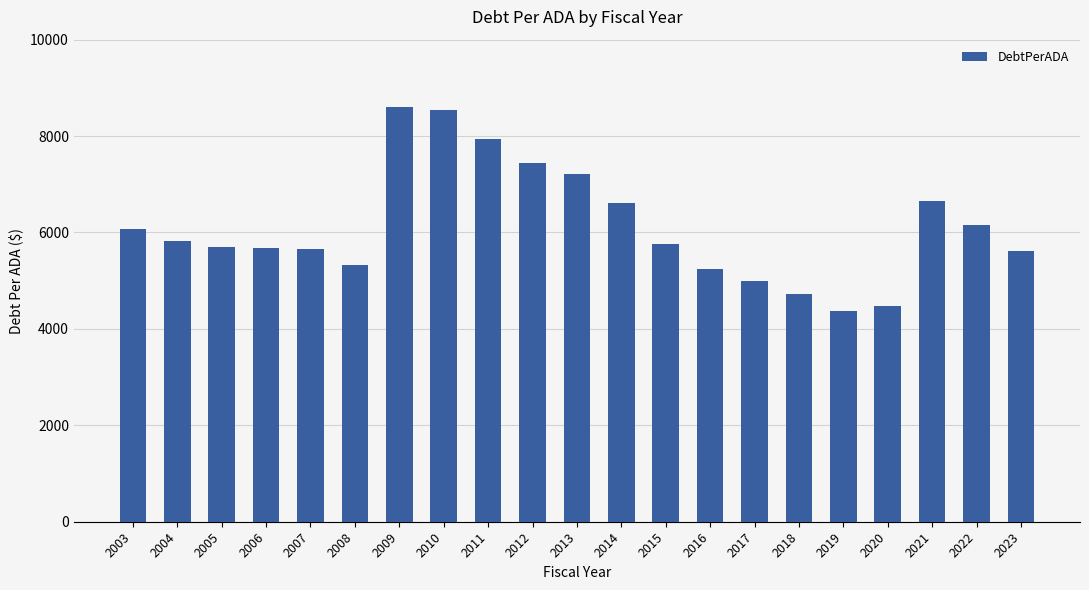

How many data points are above 5756?

11